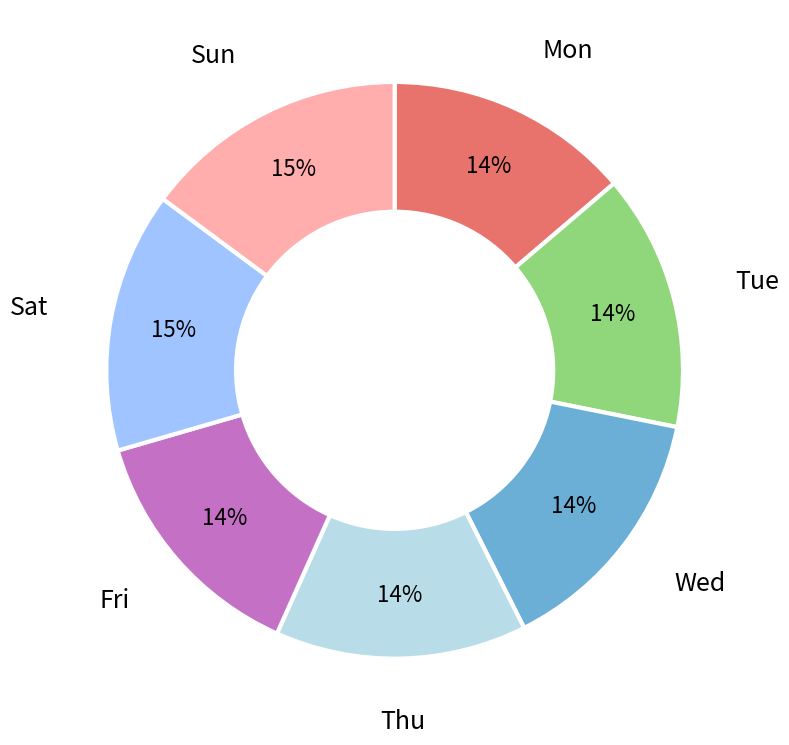

Is there a majority slice in this chart?

No